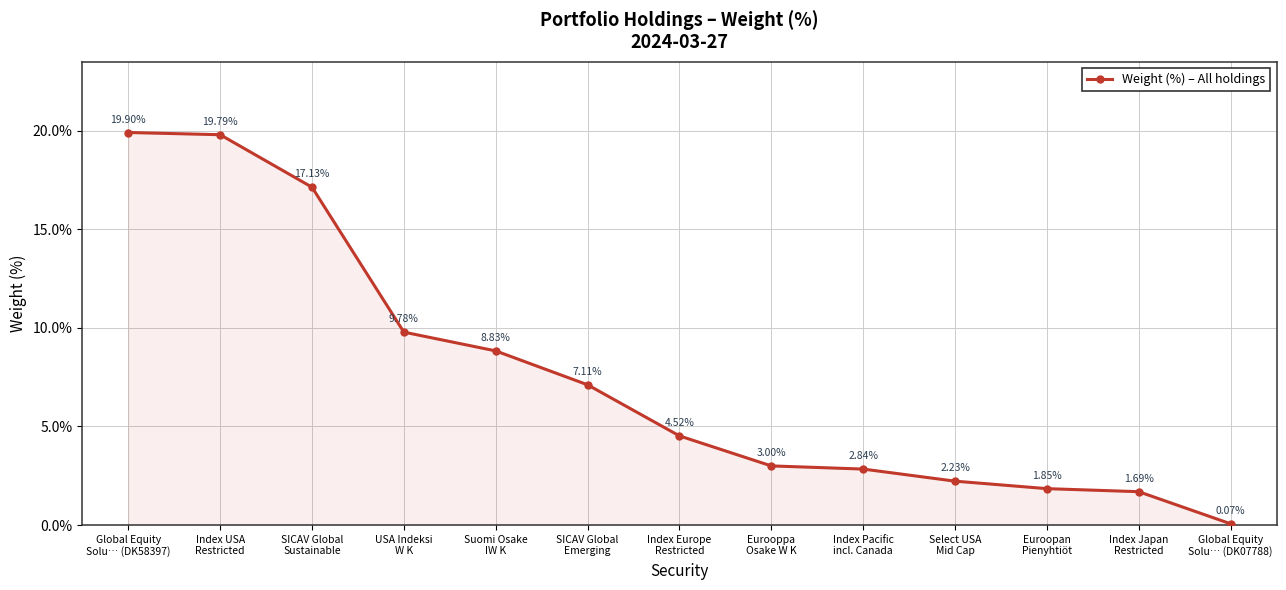

What is the difference between the second highest and second lowest values?

18.1